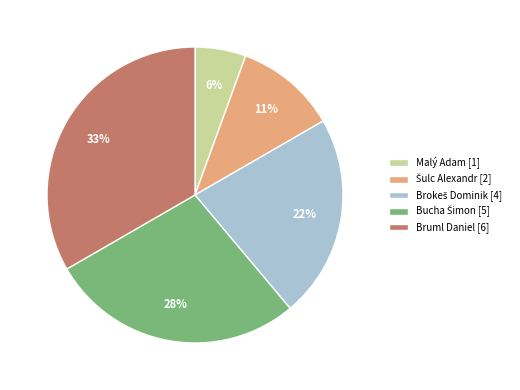

To the nearest percent, what percentage of the pie is Malý Adam?

6%